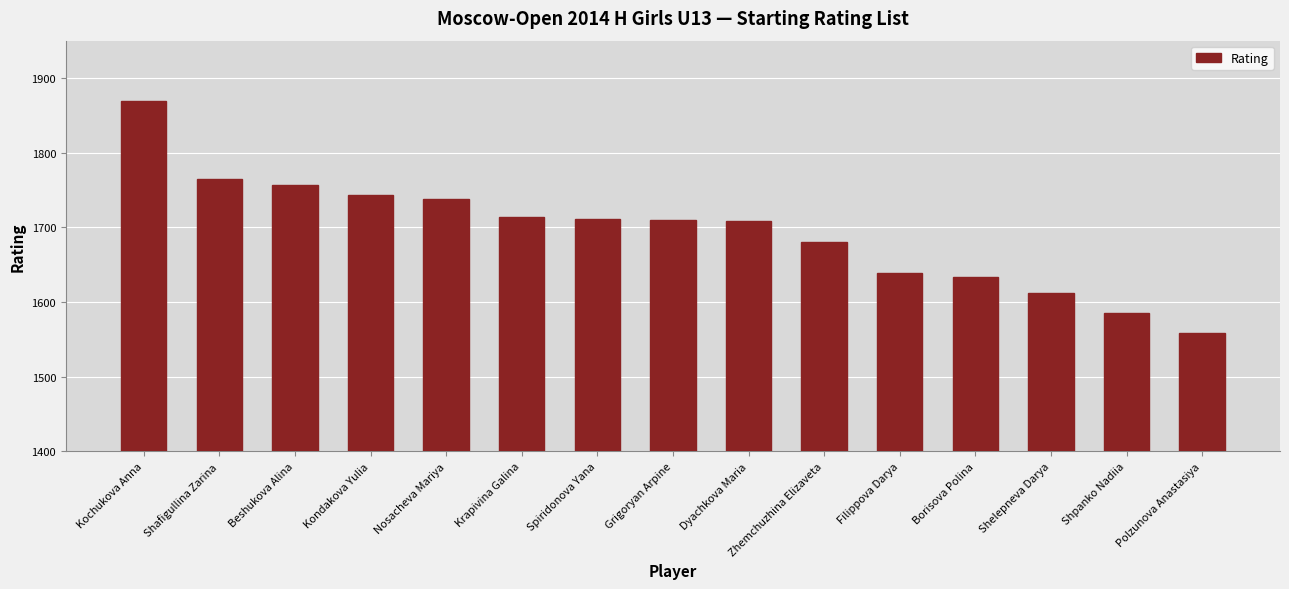

Approximately how many times larger is the value at Grigoryan Arpine compared to Spiridonova Yana?

1.0